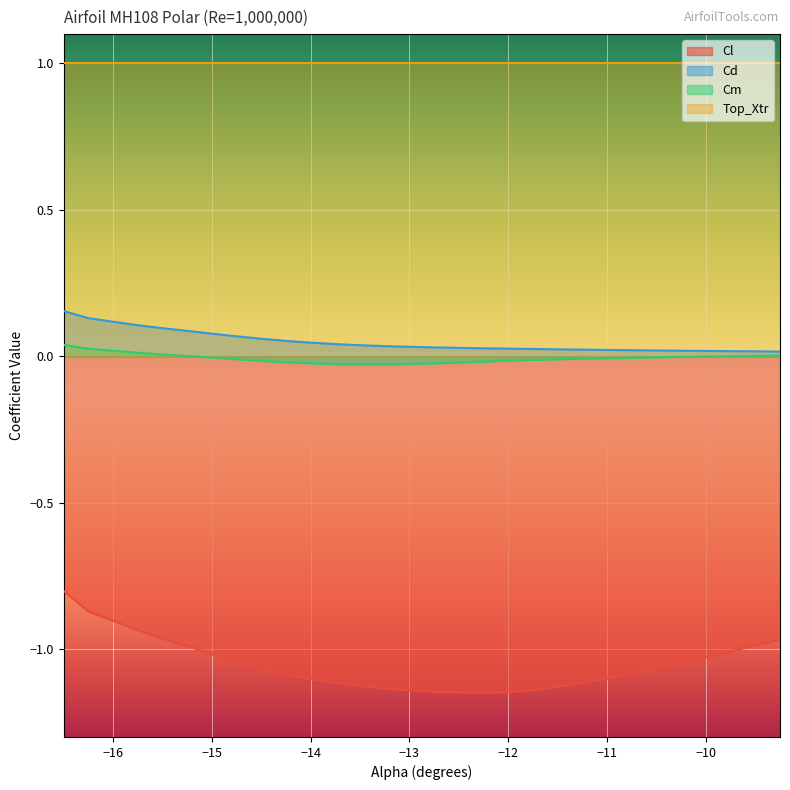

True or false: Top_Xtr and Cm intersect in this chart.

False